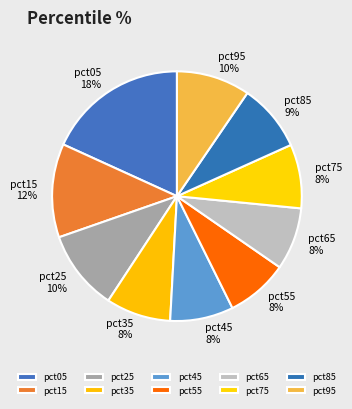

Combined, do pct55 and pct65 account for over 50%?

No